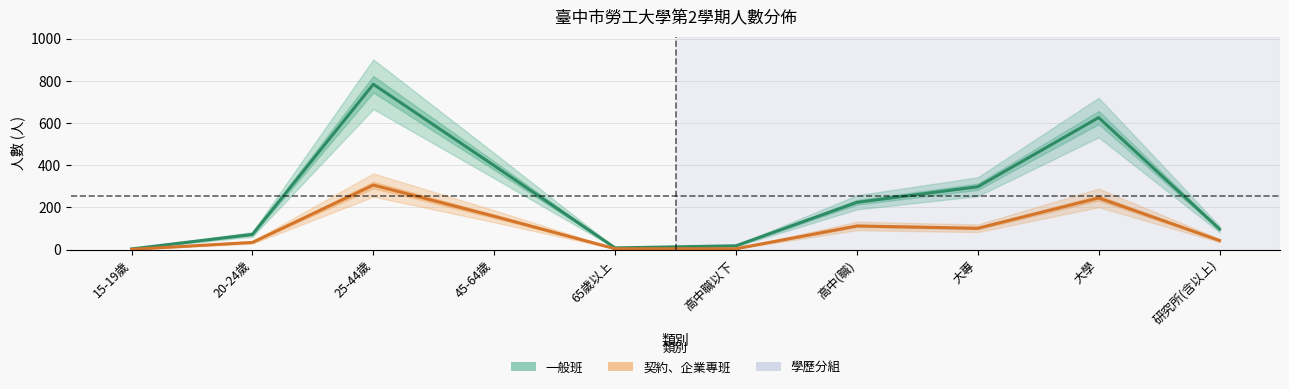

At 研究所(含以上), list the series in order from smallest to largest.

契約、企業專班, 一般班